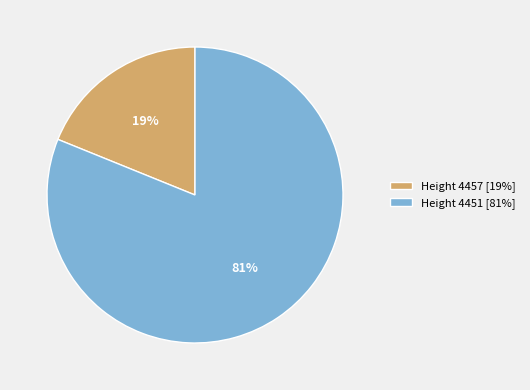

The Height 4457 [19%] slice represents 19% of the pie. True or false?

True